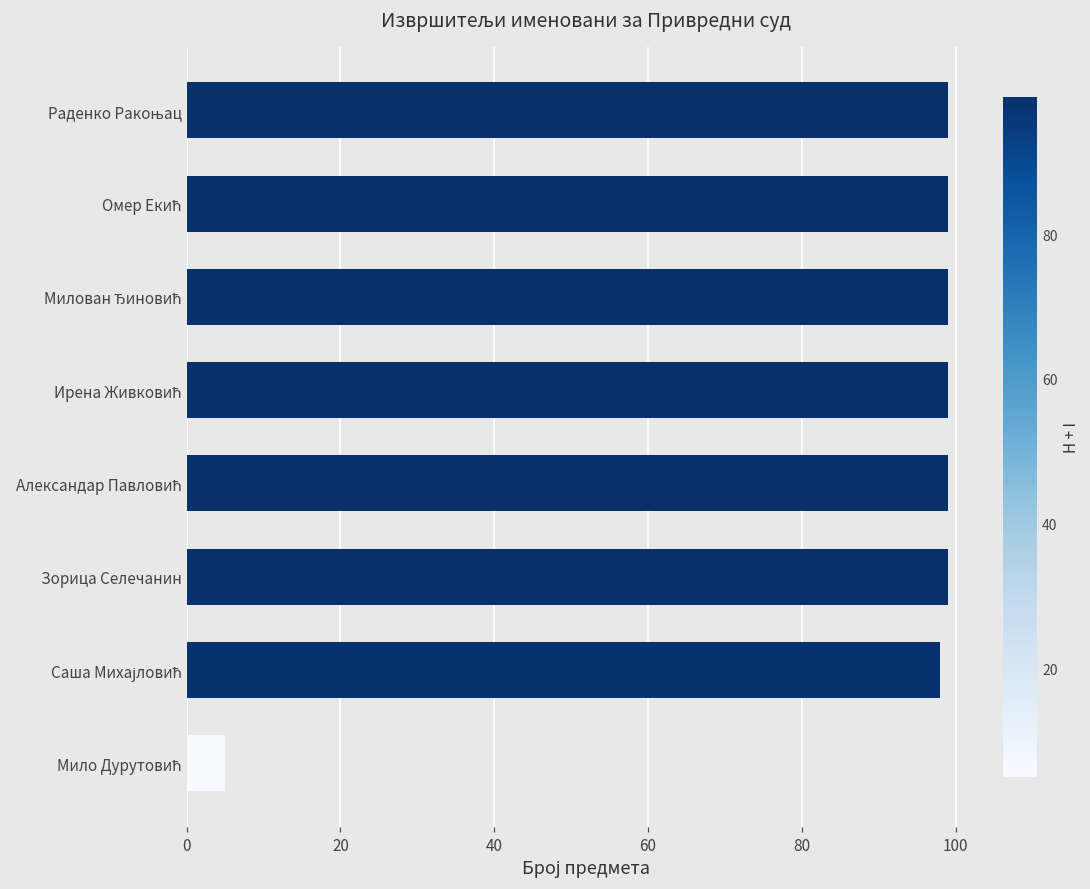

What is the maximum value shown in the chart?

99